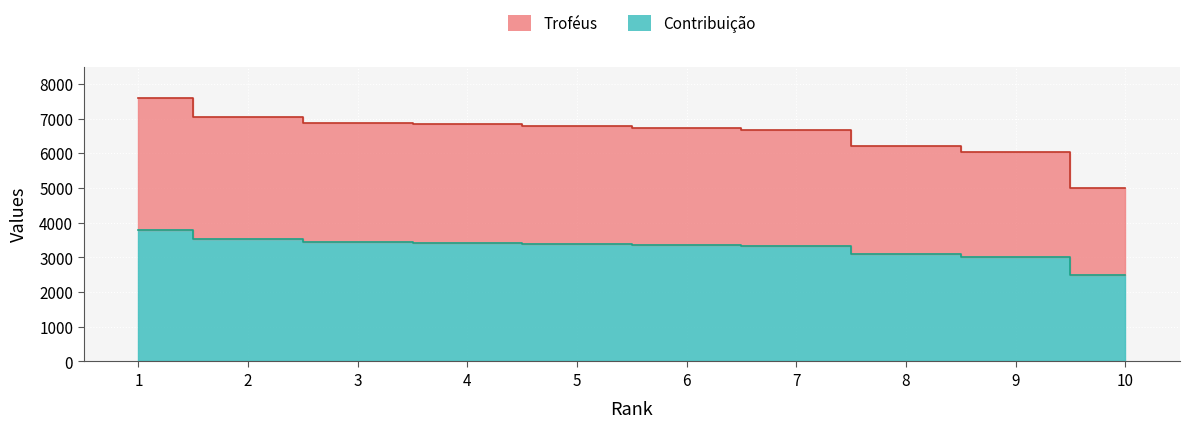

Which has a higher value, 5 or 1?

1